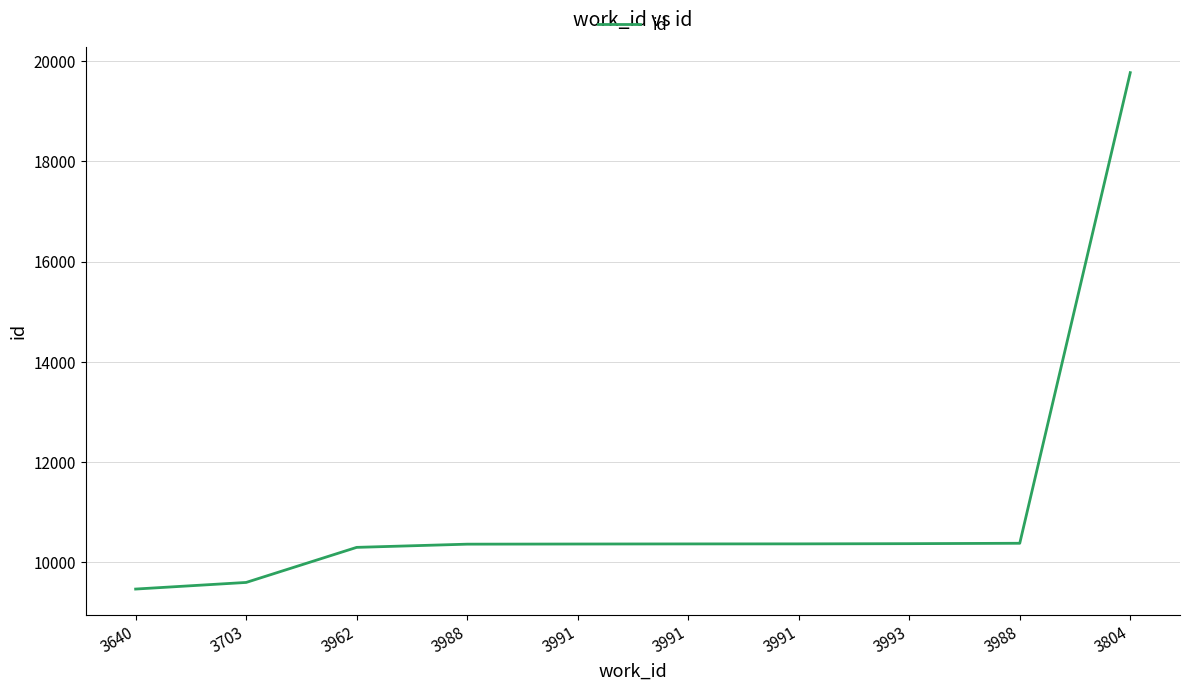

List the labels in order of value, smallest first.

3640, 3703, 3962, 3988, 3991, 3991, 3991, 3993, 3988, 3804